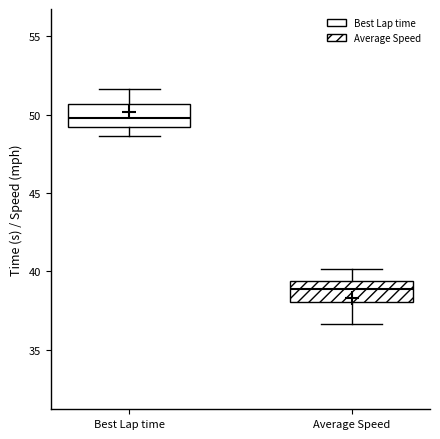

Where is the lower edge of the box for Average Speed on the y-axis? The values are not printed on the chart, so give them approximately, as read against the axis.

38.0